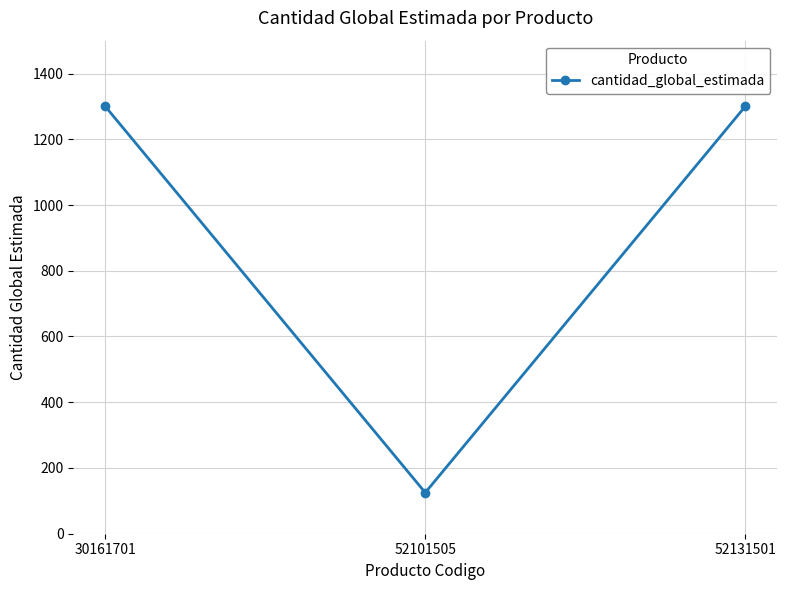

The value at 52131501 is 1300. True or false?

True